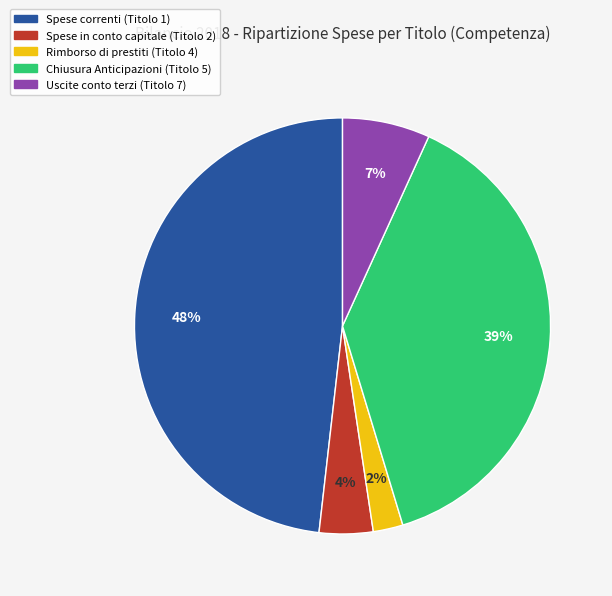

How many slices are in this pie chart?

5